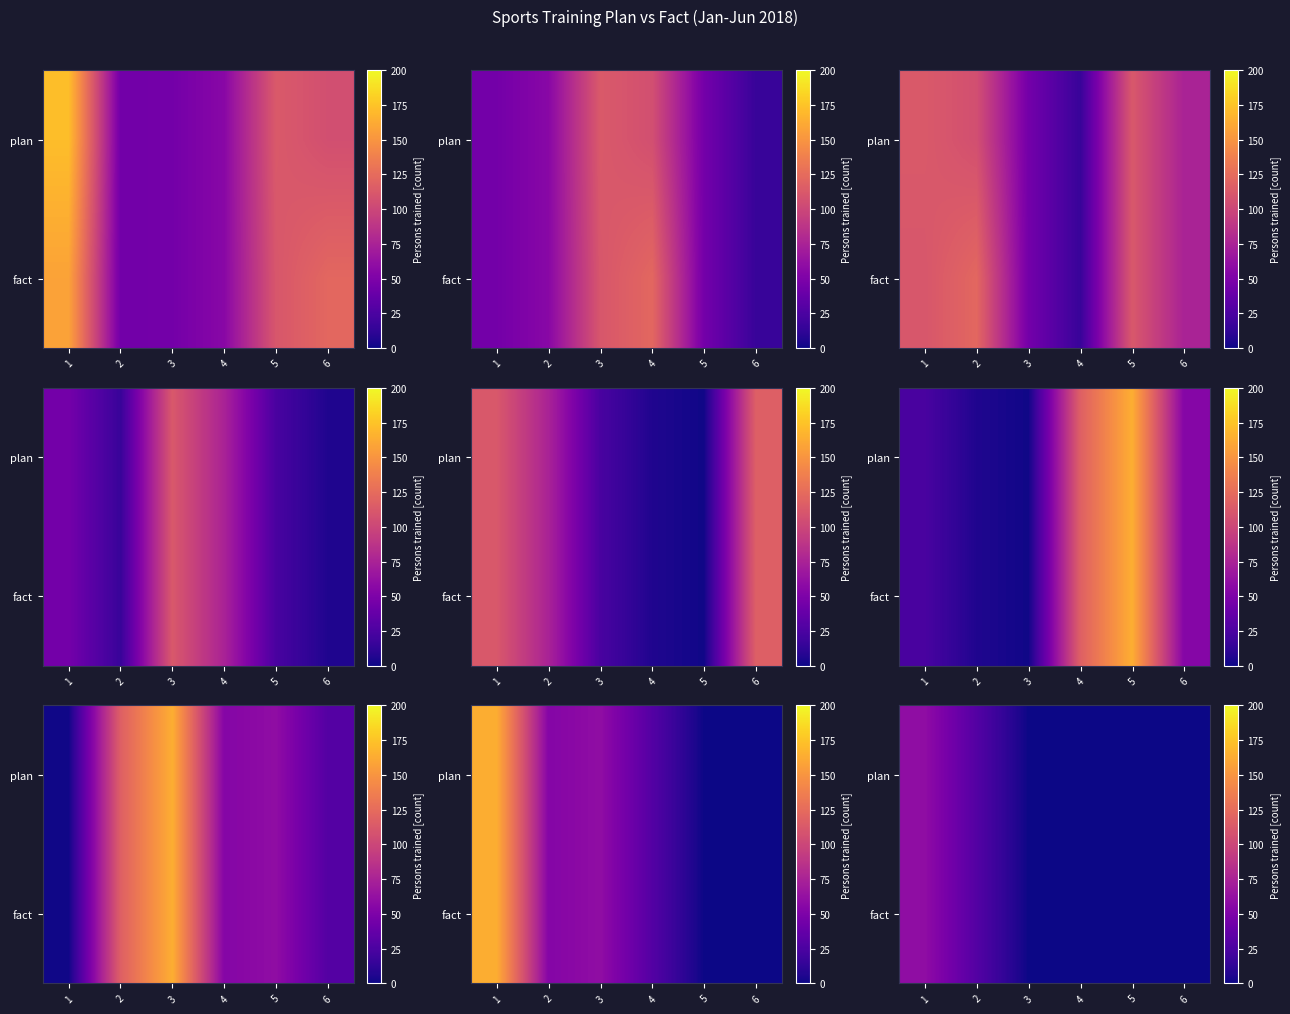

True or false: fact has a value of 22 at 6.

False